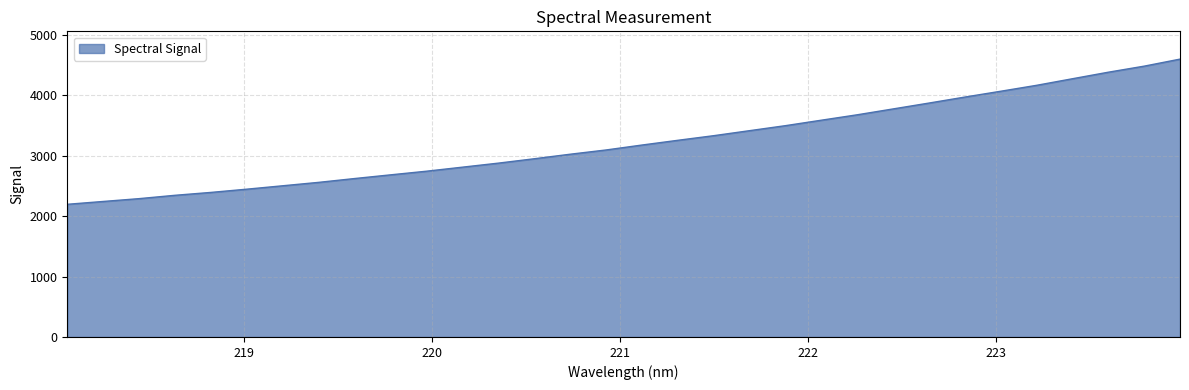

What is the difference between the maximum and minimum values?

2403.4